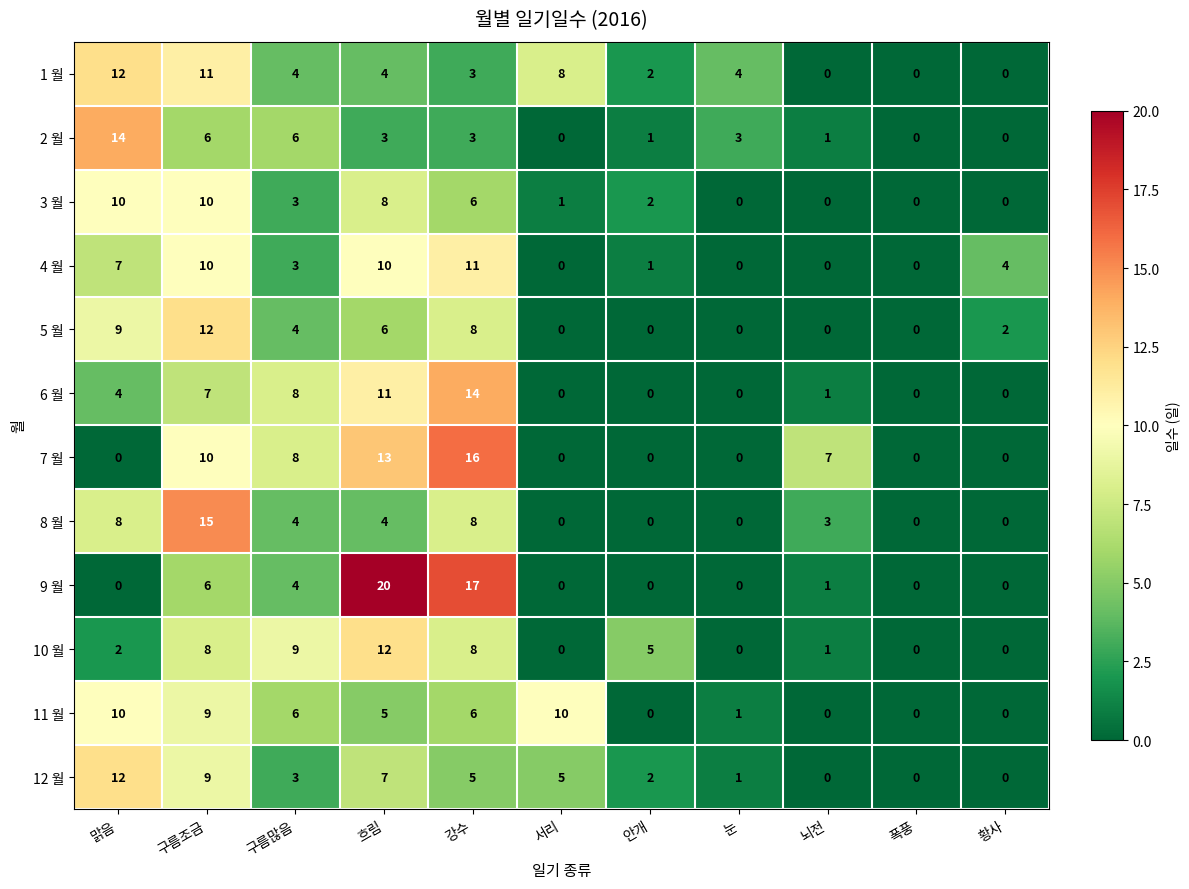

How many data points does each series have?

11